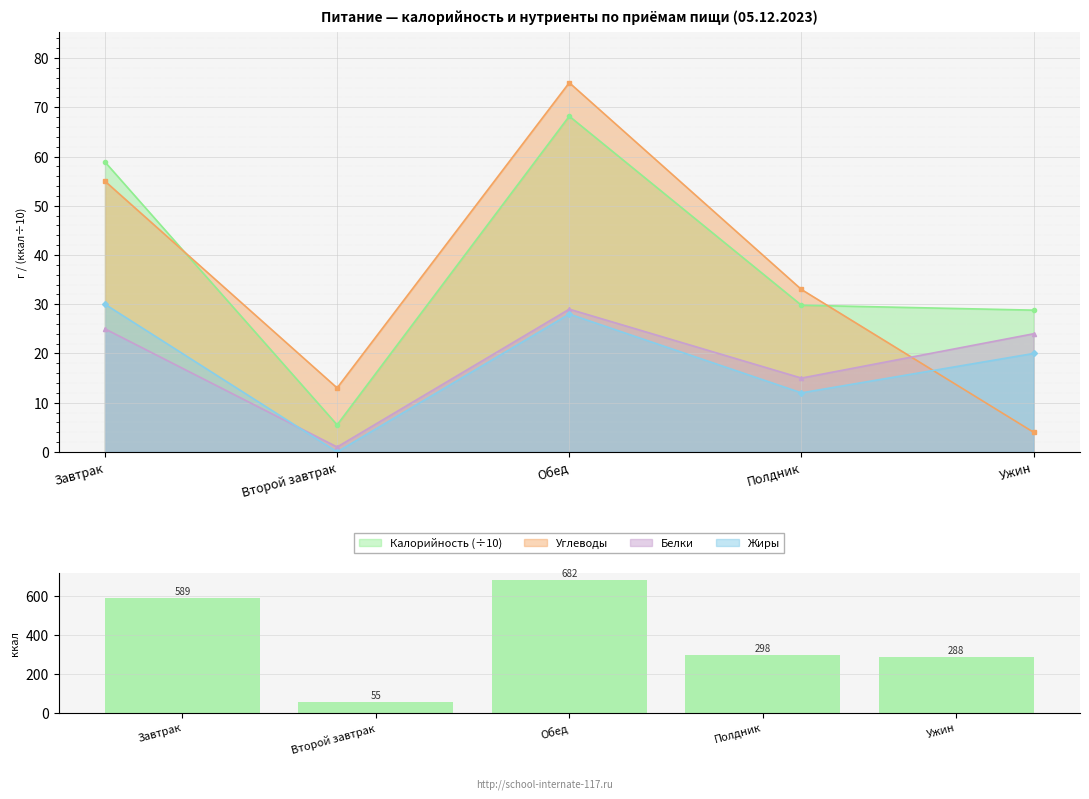

Is it true that the value at Второй завтрак is 55?

True